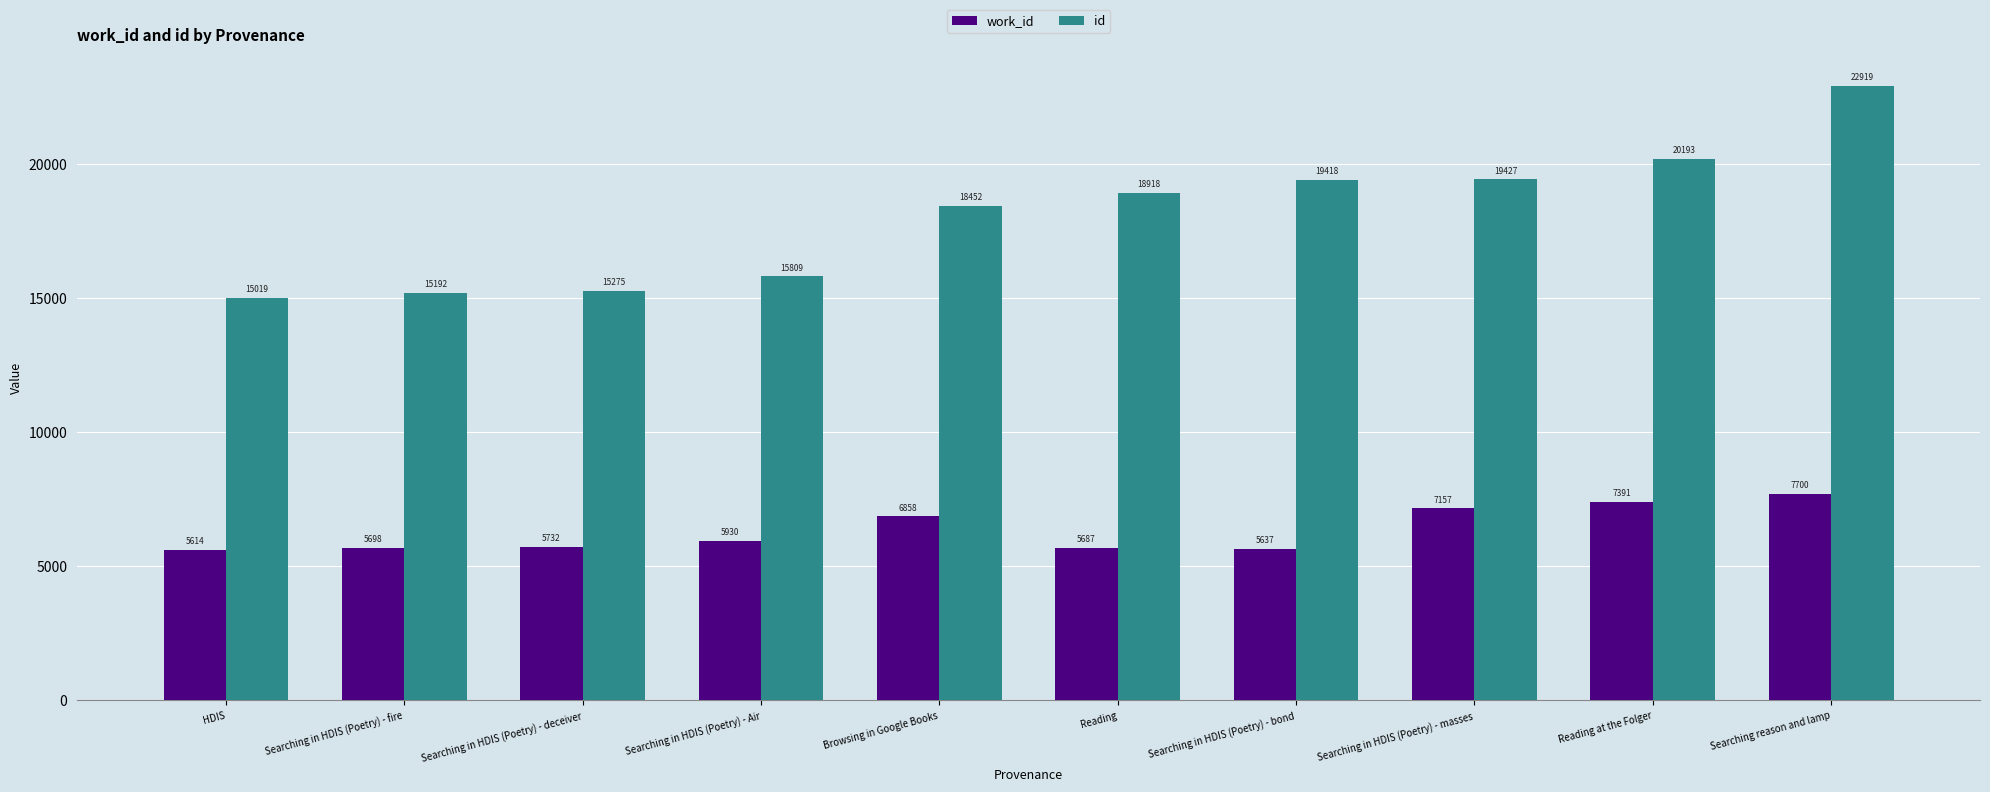

Is the value of work_id at Searching reason and lamp greater than the value of id at Reading at the Folger?

No